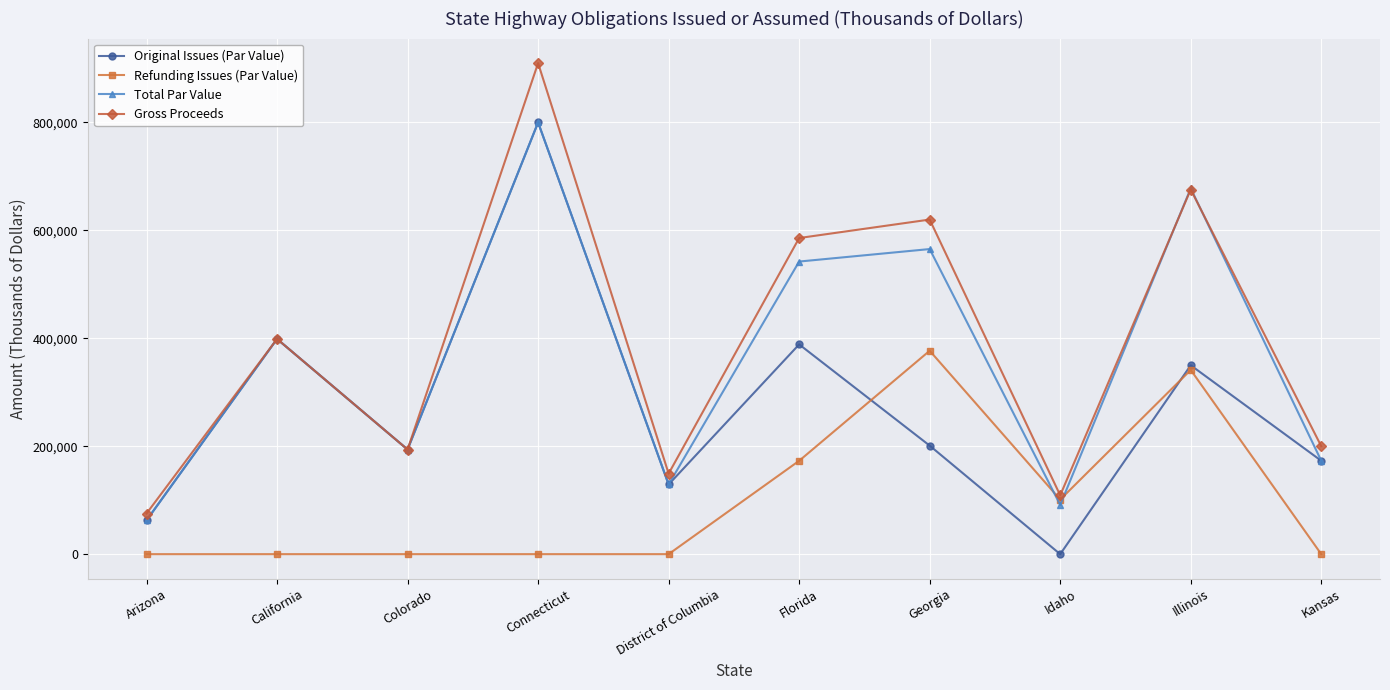

What is the spread (max minus min) of values at Connecticut?

909887.0